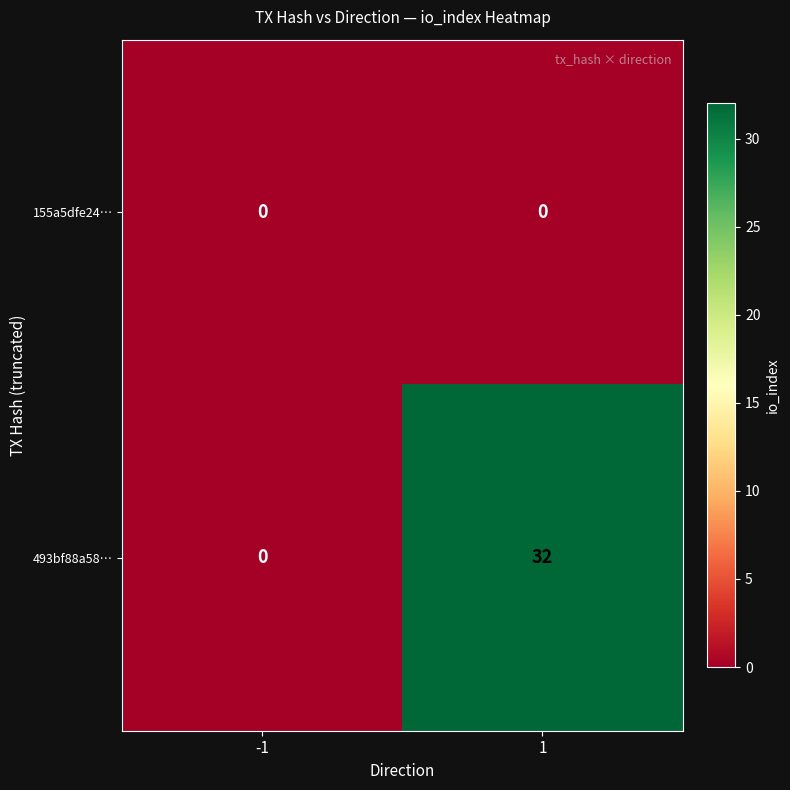

Which series has the largest total across all categories?

493bf88a58…